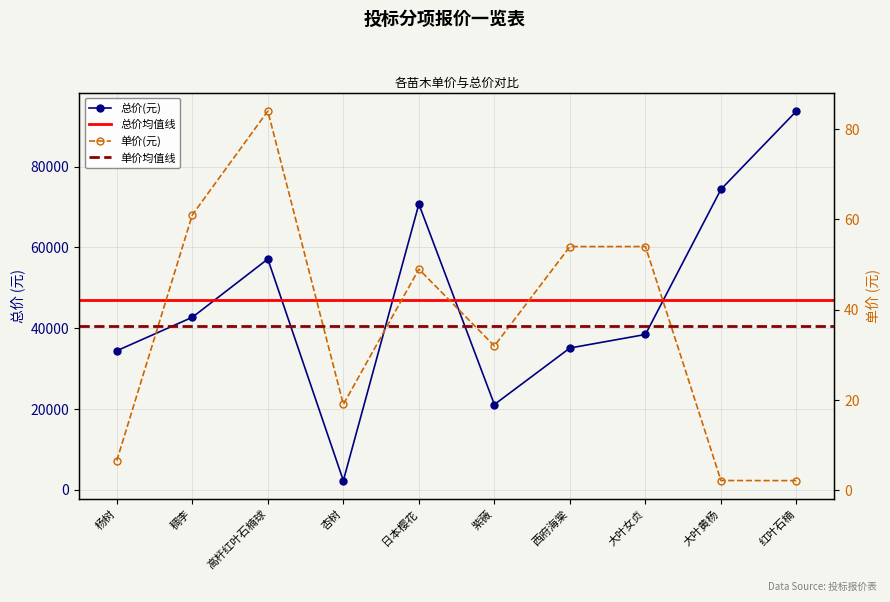

What is the sum of all 单价(元) values?

364.0